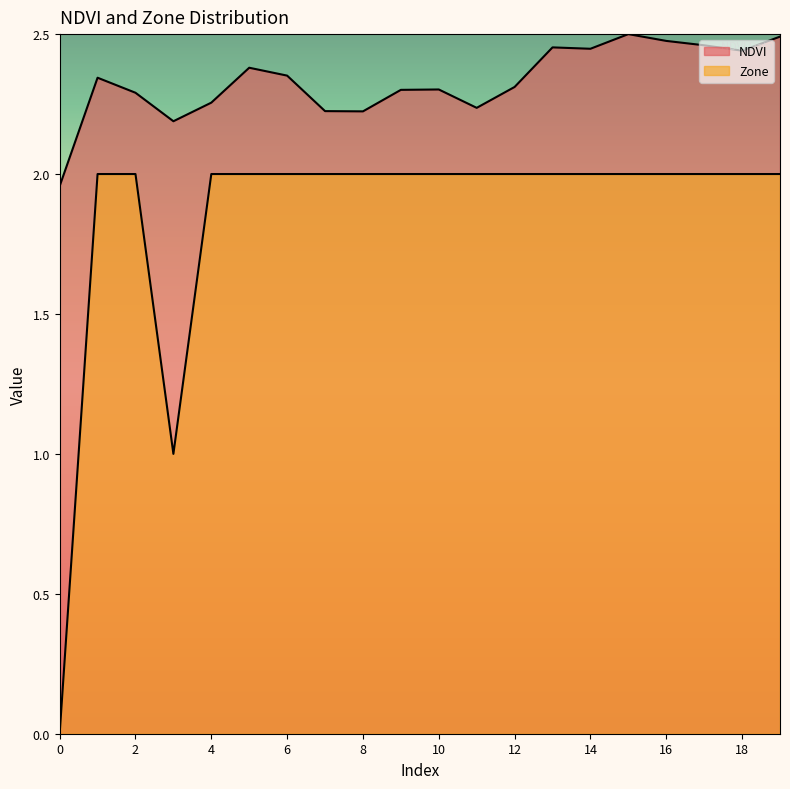

Which series has the largest range (max minus min)?

Zone